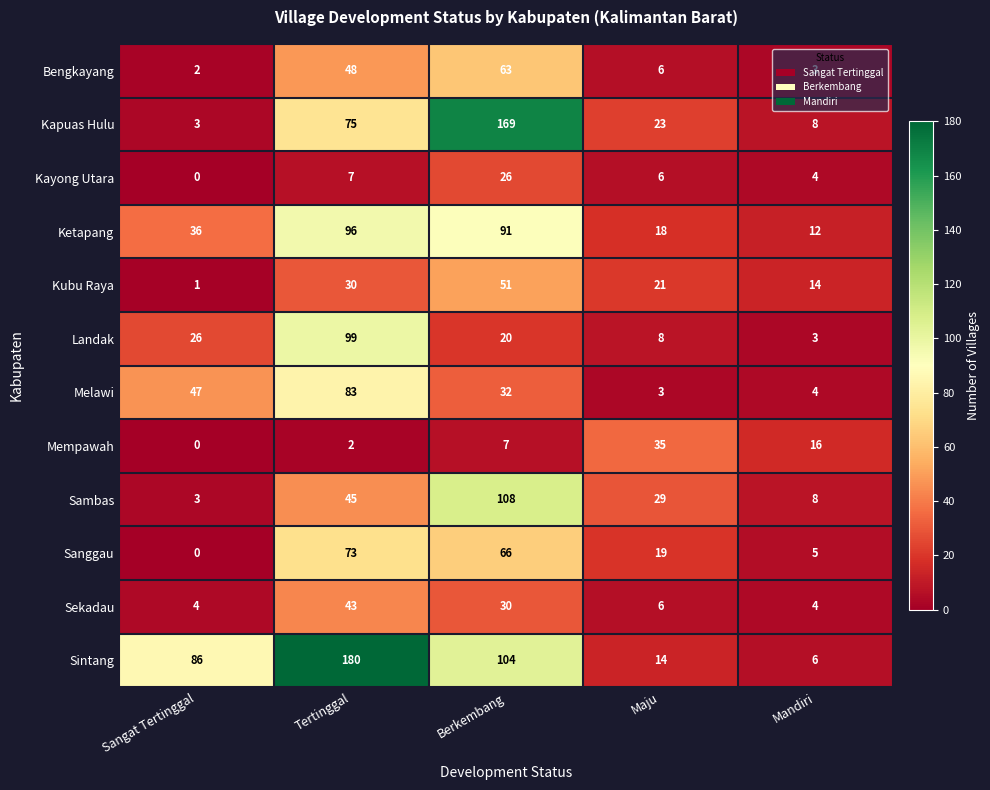

What is the sum of all Mempawah values?

60